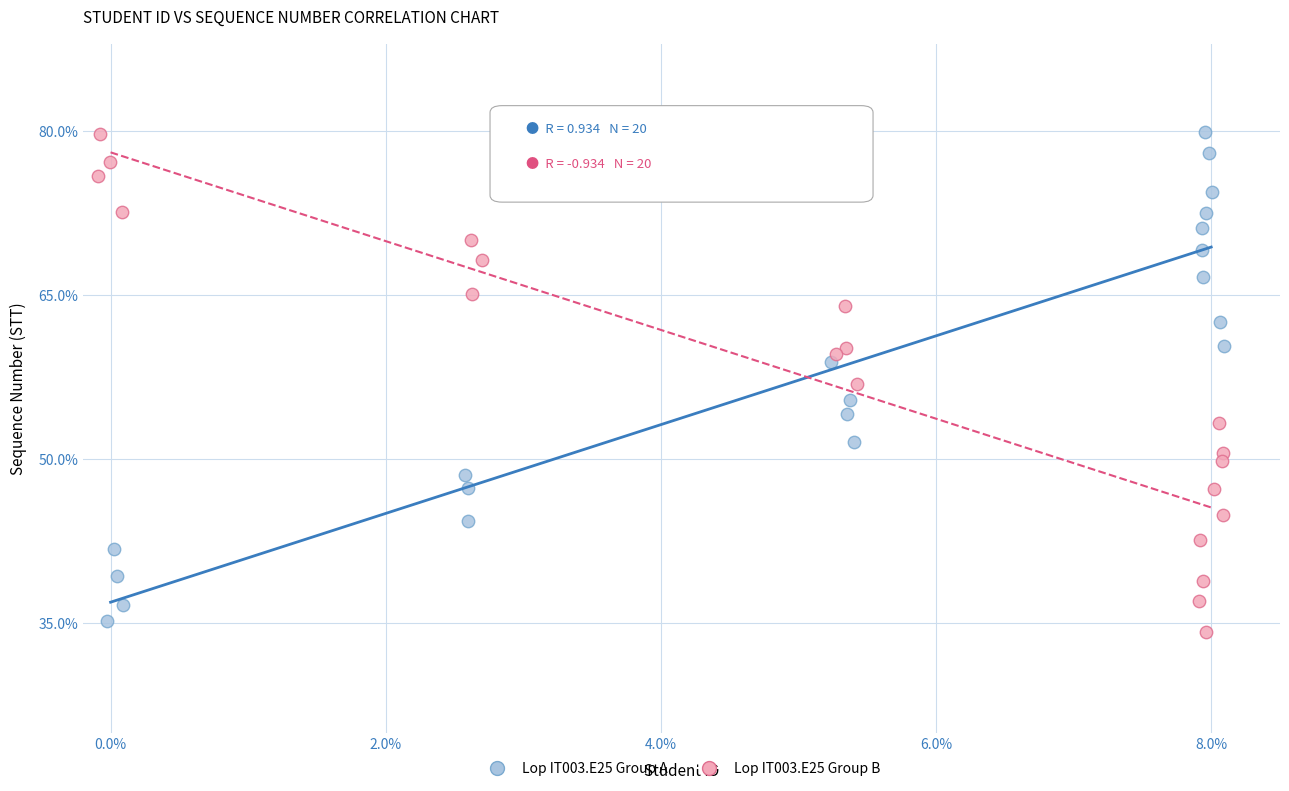

What are all the series names shown in the legend?

Lop IT003.E25 Group A, Lop IT003.E25 Group B